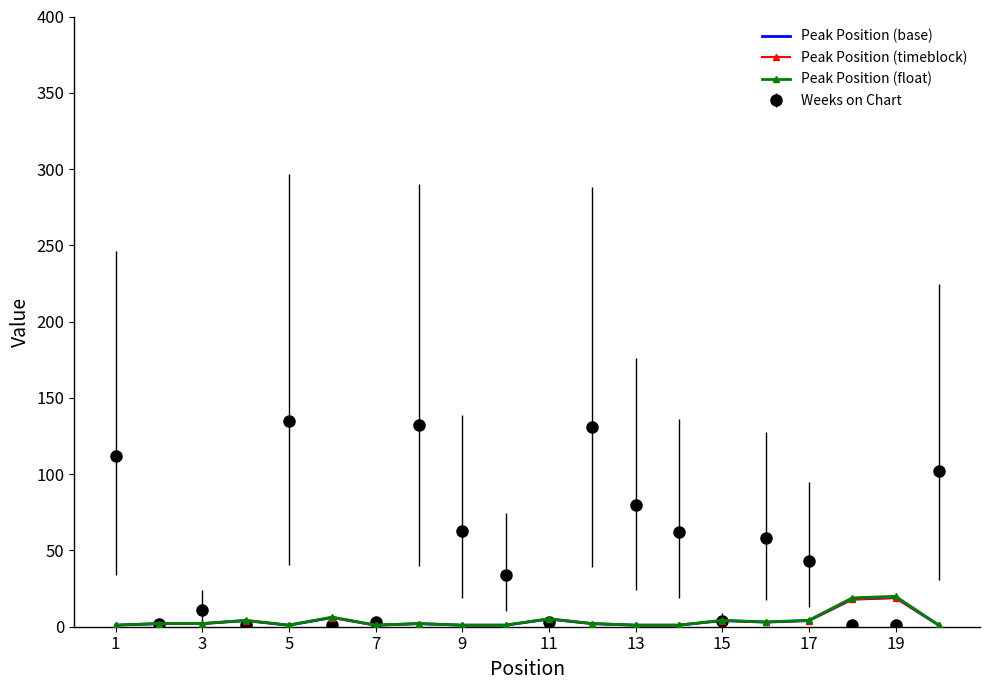

True or false: Peak Position (base) and Peak Position (float) cross at least once.

False